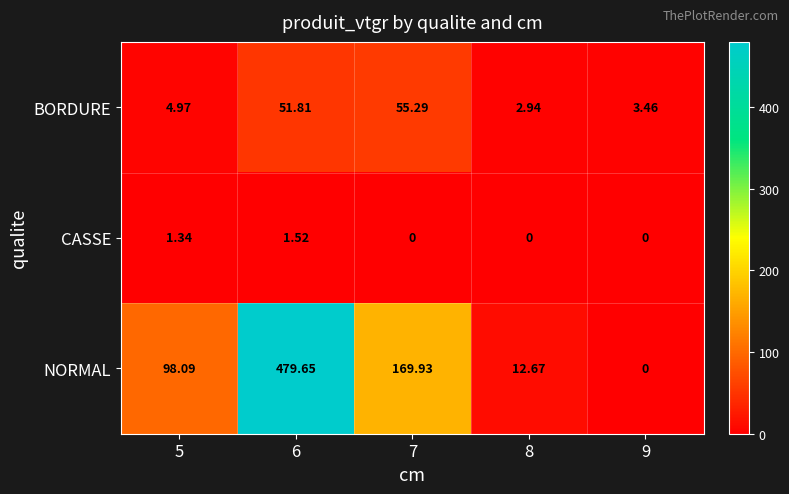

List the series in order of their overall mean, lowest first.

CASSE, BORDURE, NORMAL